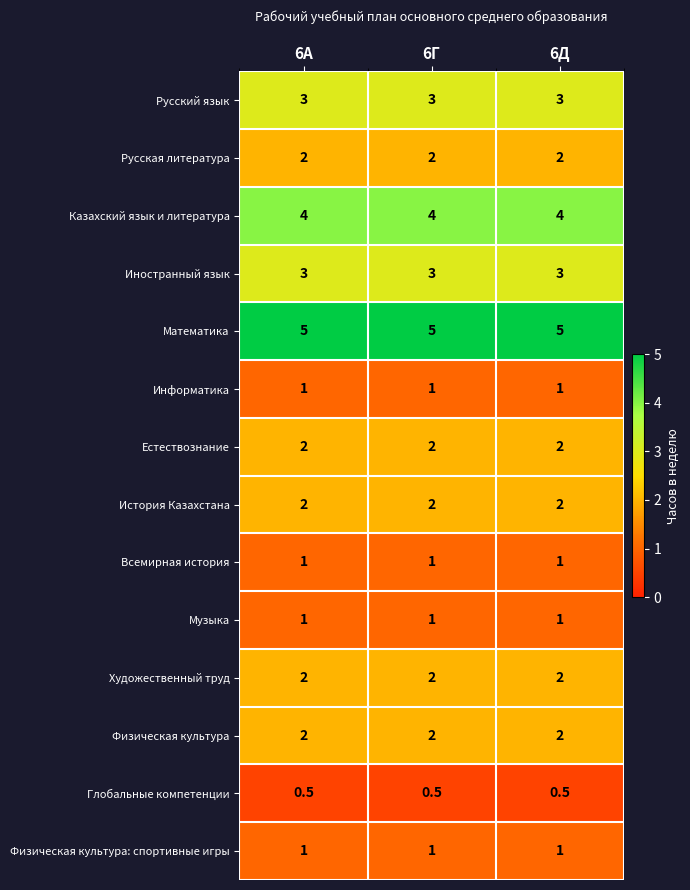

True or false: Казахский язык и литература has a value of 4.0 at 6Д.

True